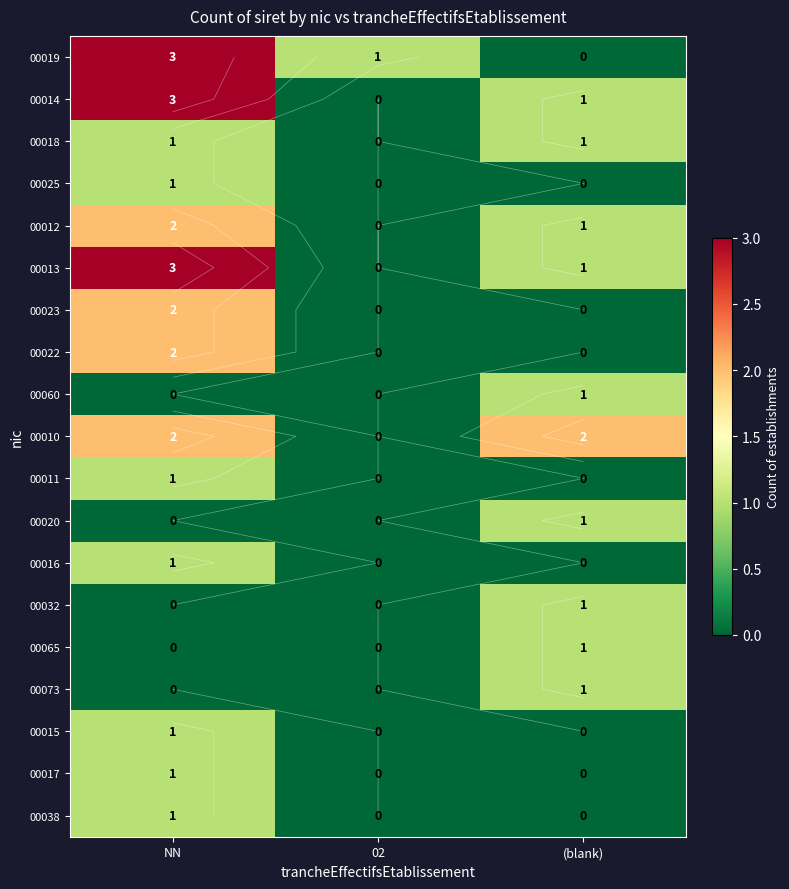

List the labels in order of 00011 value, largest first.

NN, 02, (blank)